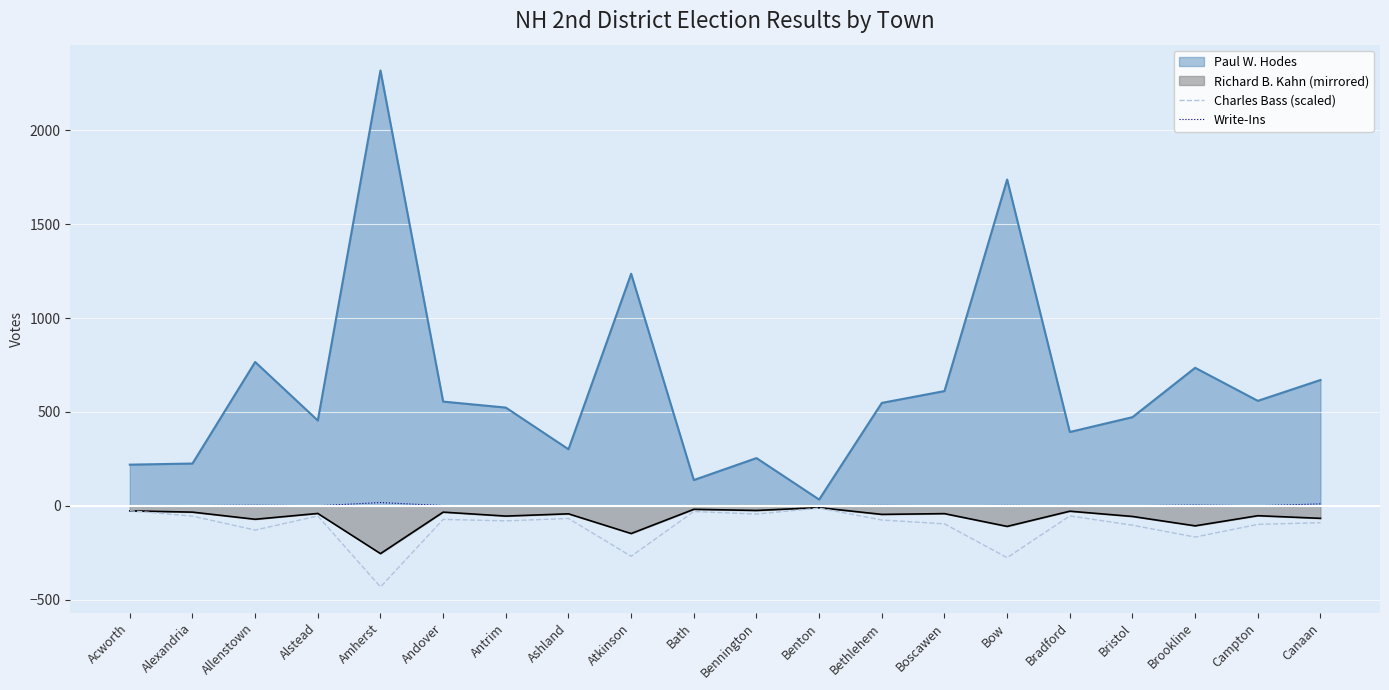

At which category is the sum across all series the highest?

Amherst